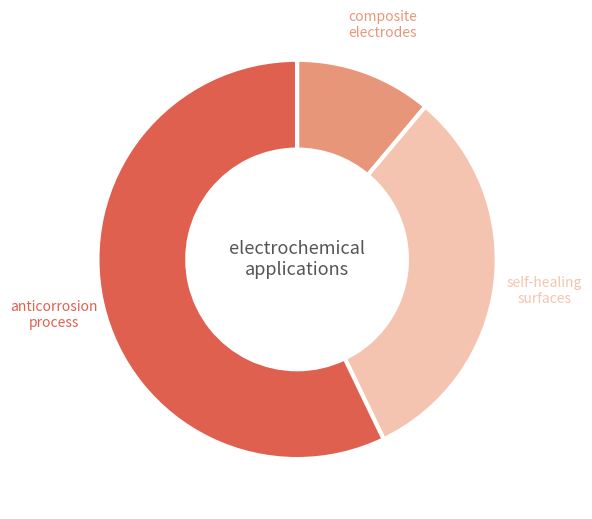

Is the sum of anticorrosion process and self-healing surfaces greater than half?

Yes